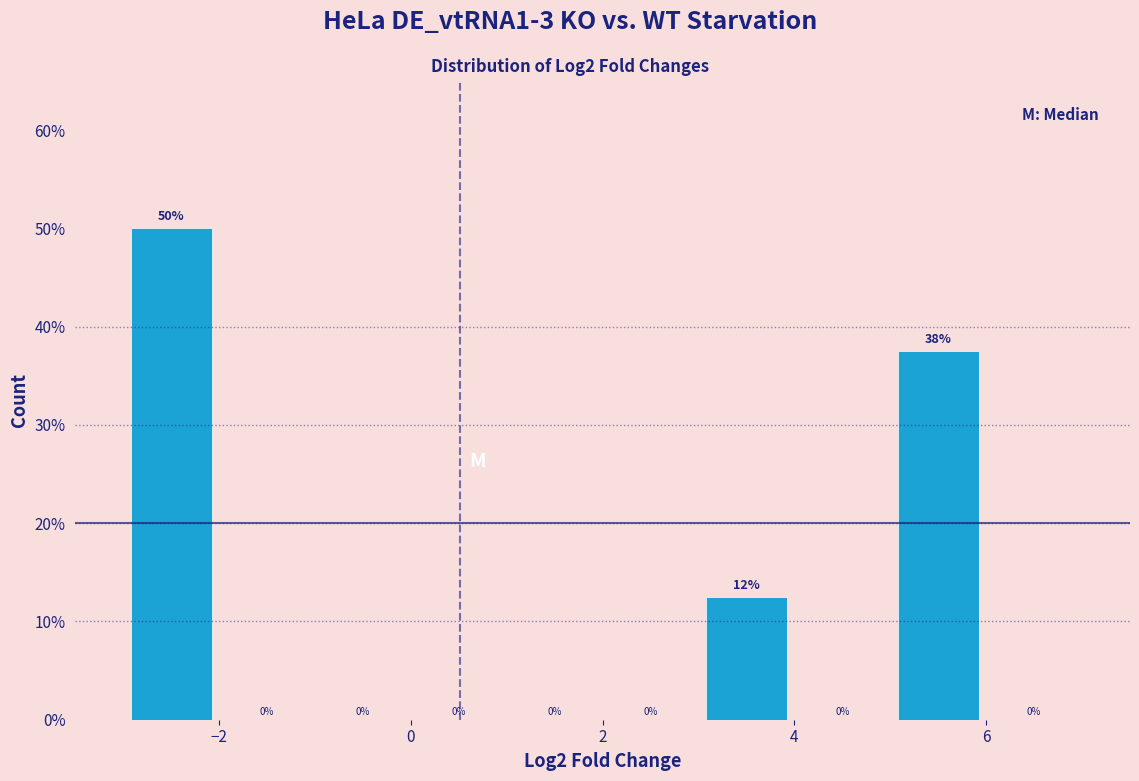

Which range on the x-axis has the tallest bar?

-3 to -2